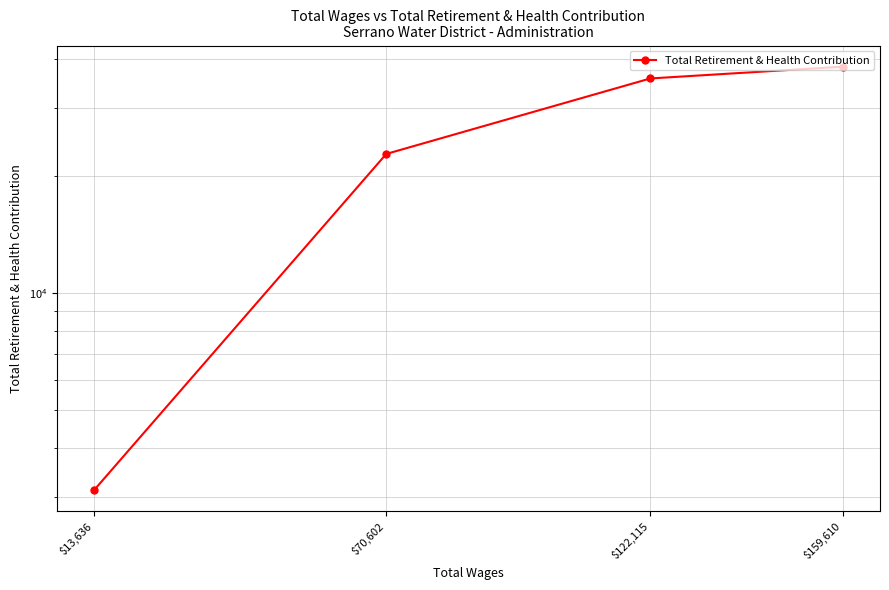

What is the difference between the maximum and second lowest values?

15396